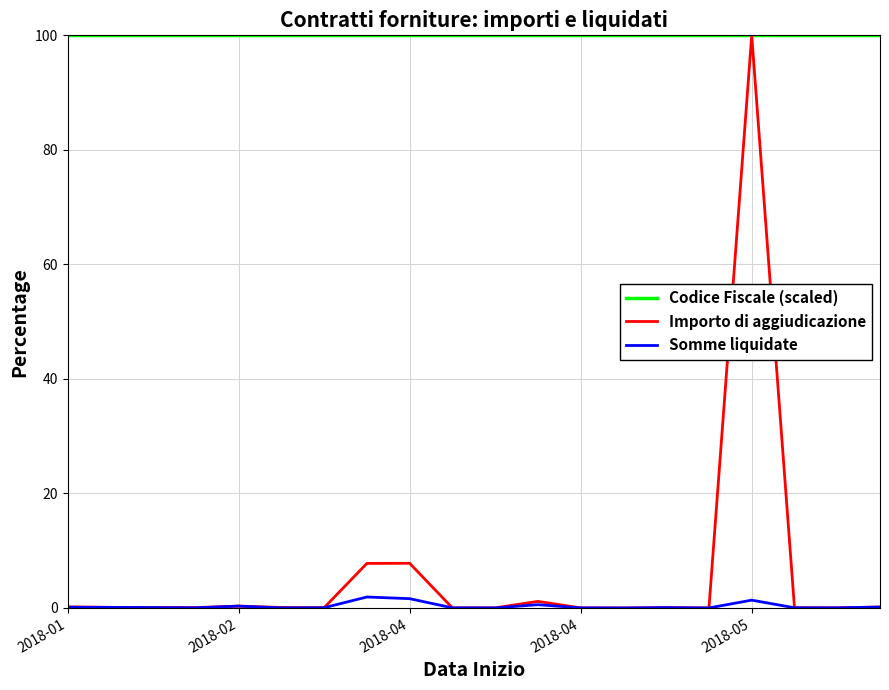

In Somme liquidate, how many points are higher than both neighbors (excluding endpoints)?

5